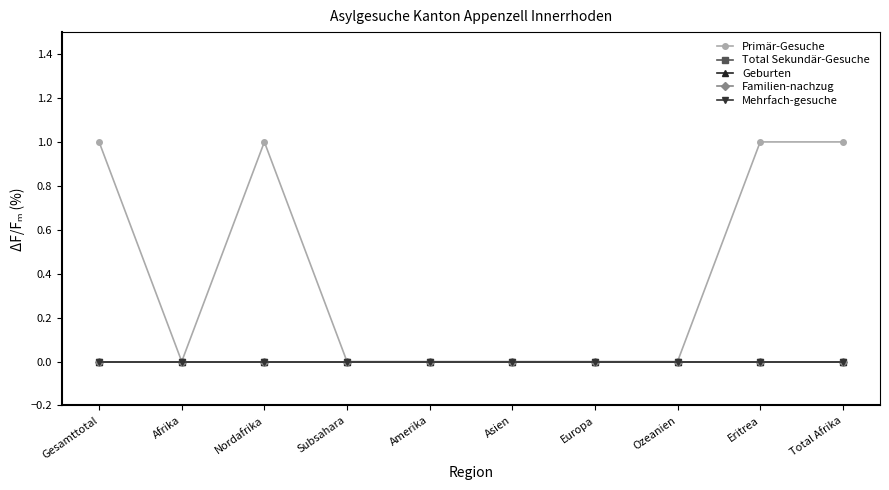

At which label does Familien-nachzug reach its peak?

Gesamttotal